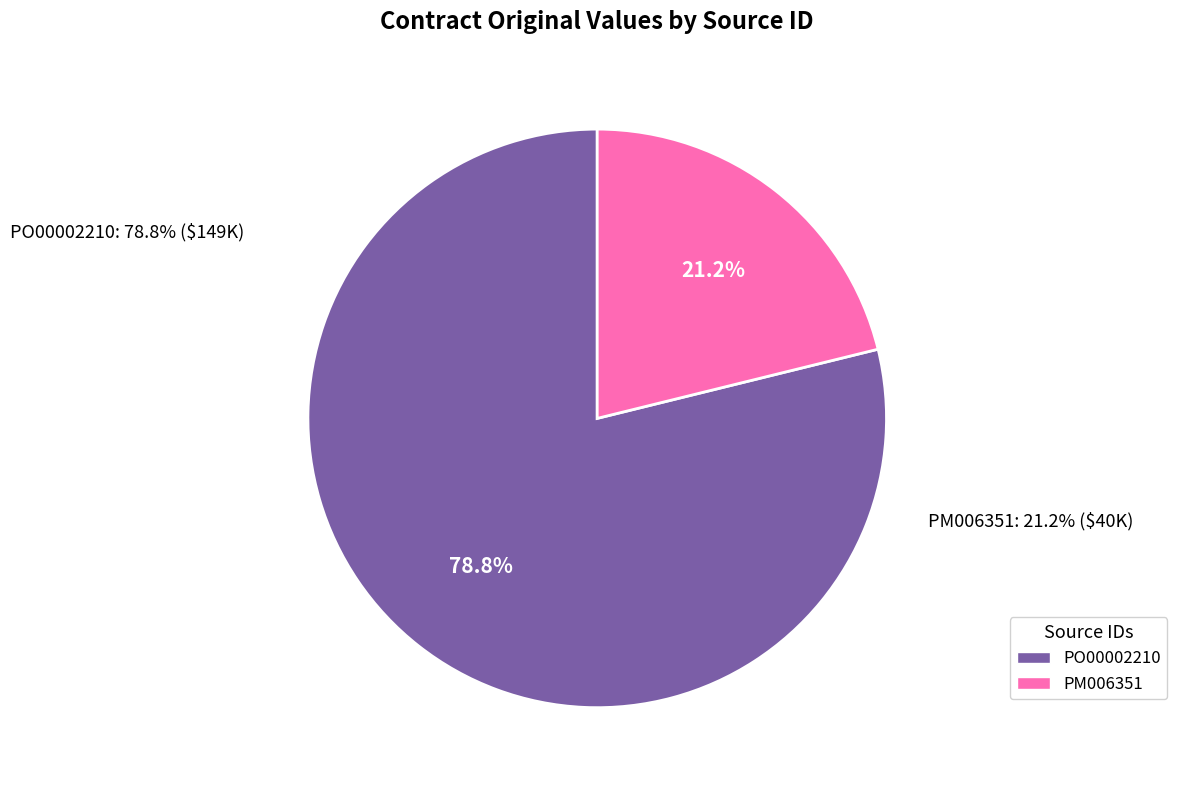

Is there any slice that represents more than half of the pie?

Yes